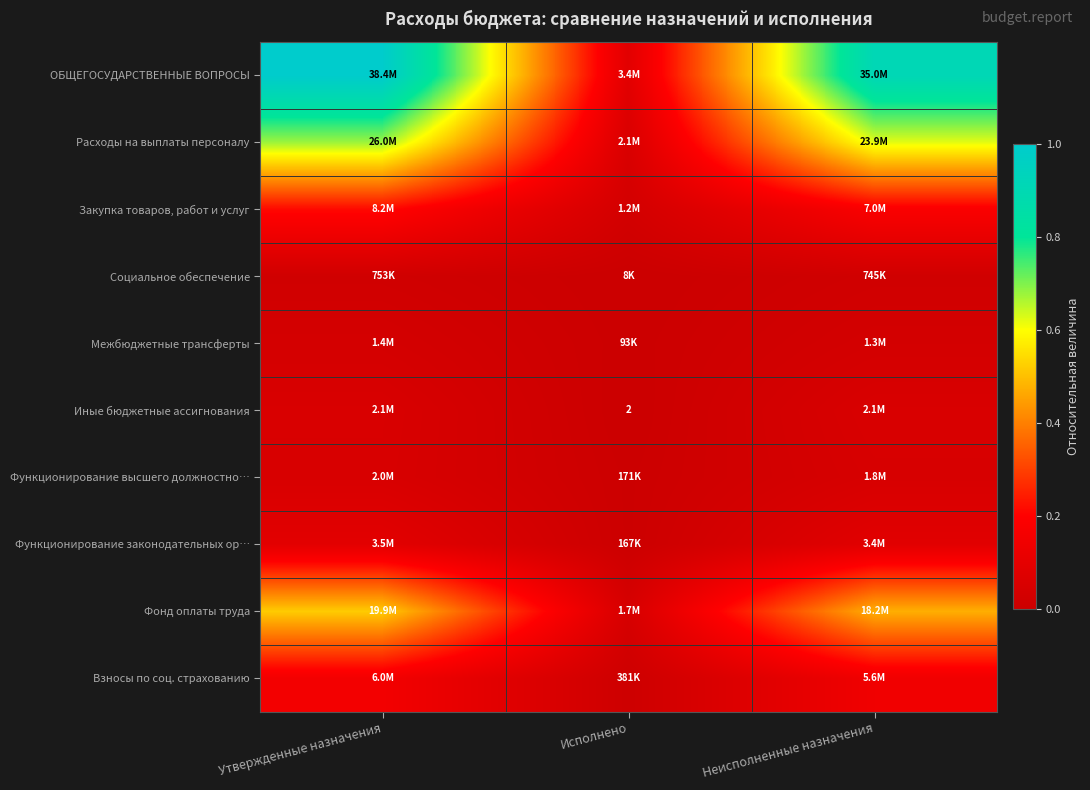

Rank the categories by Фонд оплаты труда value from lowest to highest.

Исполнено, Неисполненные назначения, Утвержденные назначения